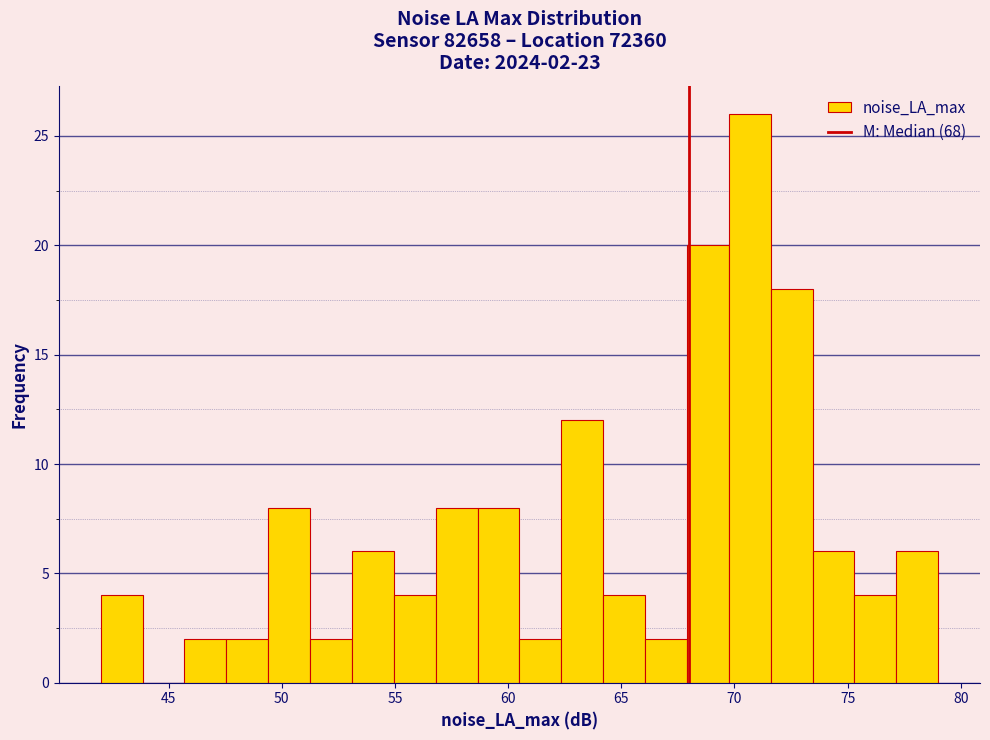

Around what value on the x-axis is the tallest bar? Give the approximate position of its centre, as read against the axis.

70.5